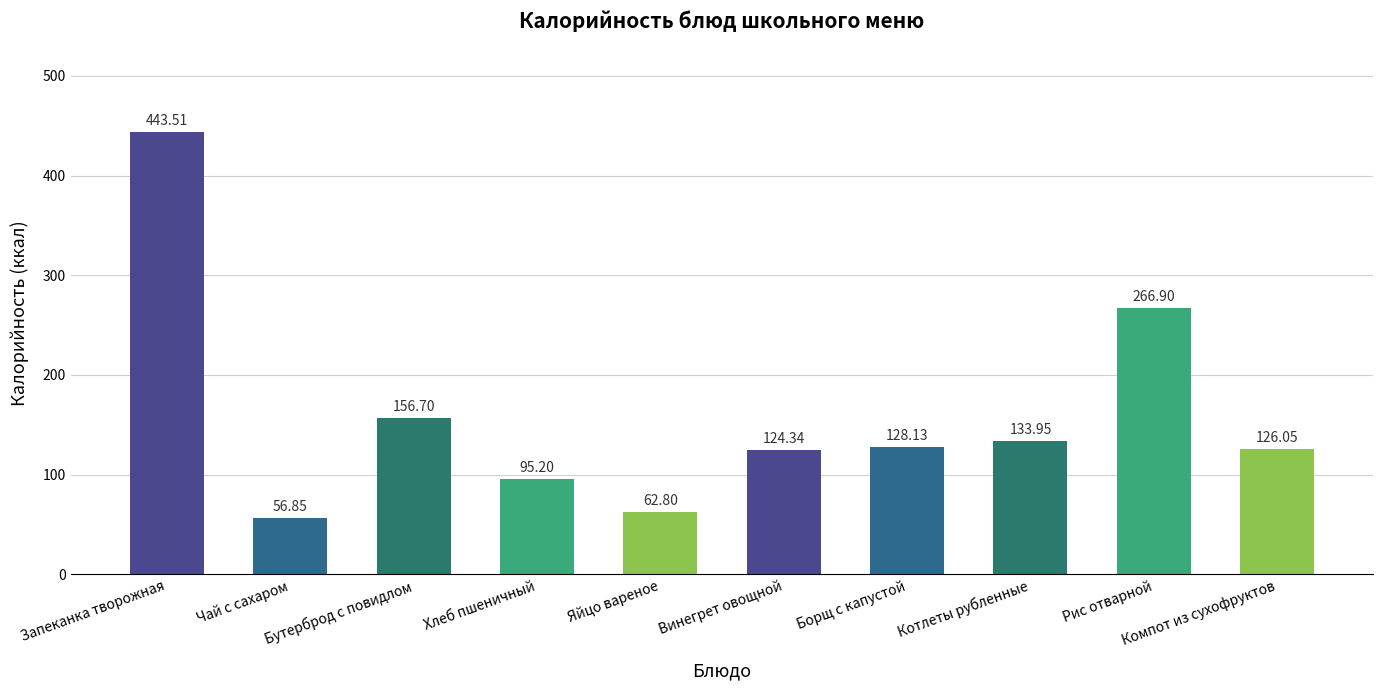

What is the smallest value displayed?

56.9